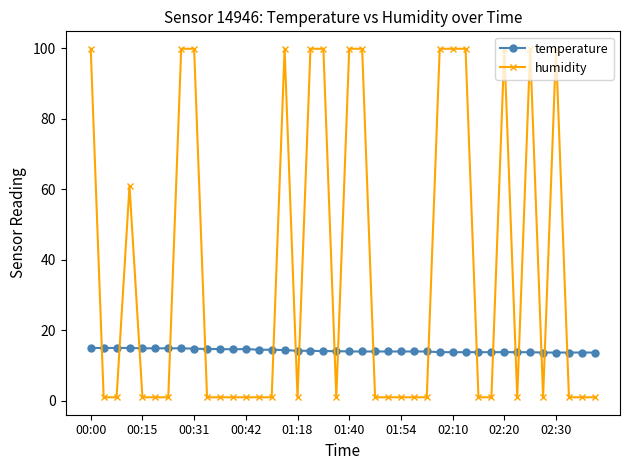

At how many categories does at least one series exceed 33?

15